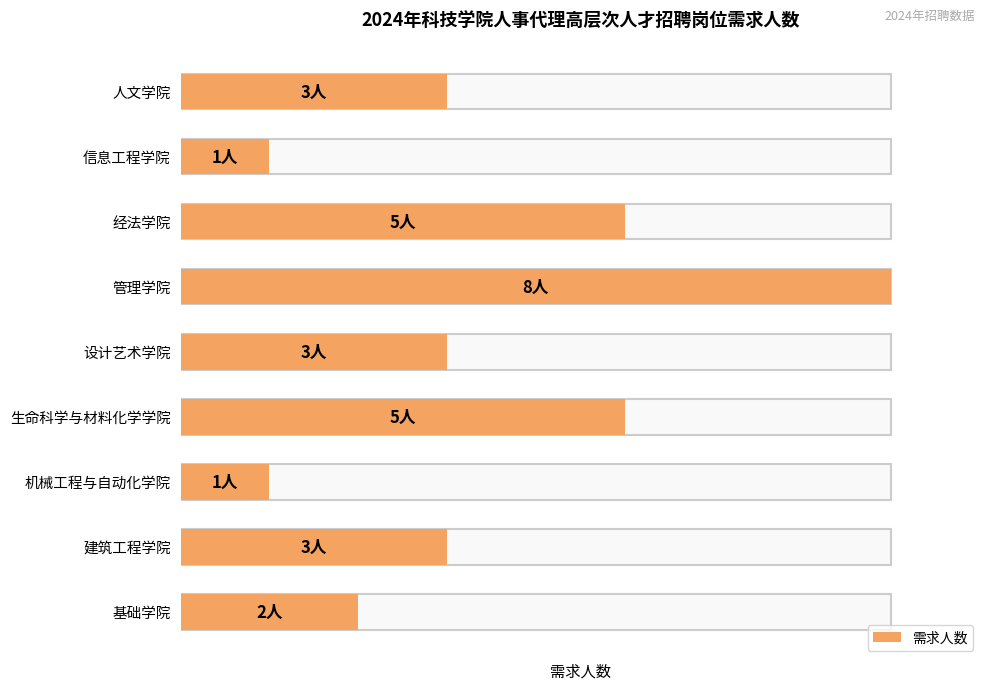

Are the bars horizontal?

Yes